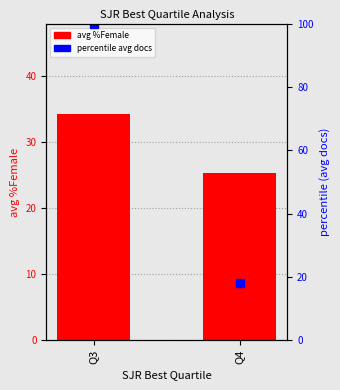

Which category has the lowest value in the avg %Female series?

Q4